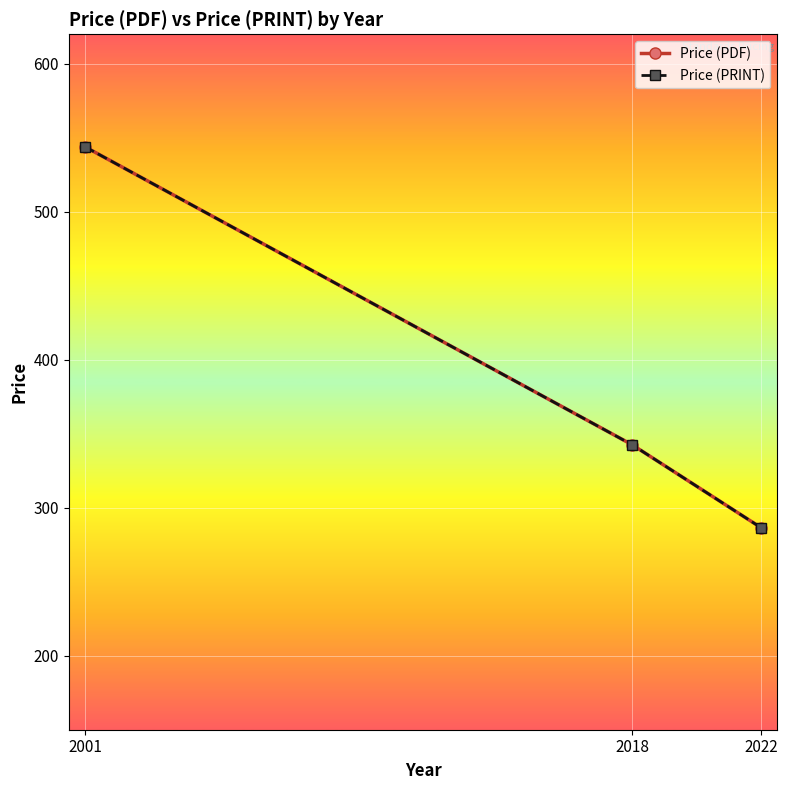

Reading left to right, list all the values displayed in this chart.

Price (PDF): 544.0	342.5	286.5
Price (PRINT): 544.0	342.5	286.5